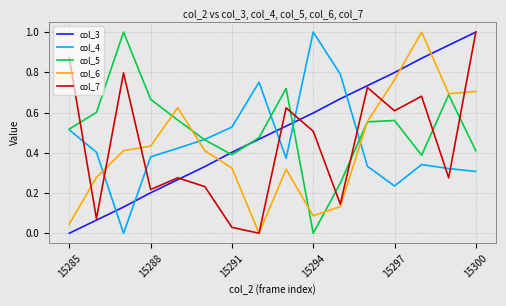

What is the maximum value for col_6?

1.0